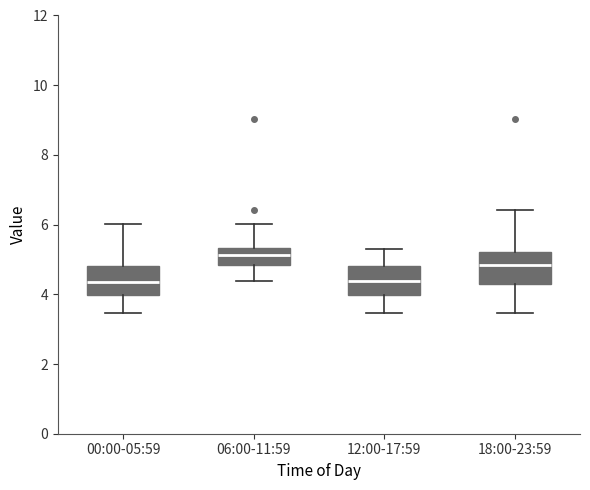

Reading left to right, read every box against the y-axis: the position of its median line, the range the box covers, and the ends of its whiskers. The values are not printed on the chart, so give them approximately, as read against the axis.

00:00-05:59: median 4.4, box 4.0 to 4.8, whiskers 3.4 to 6.0
06:00-11:59: median 5.2, box 4.8 to 5.4, whiskers 4.4 to 6.0
12:00-17:59: median 4.4, box 4.0 to 4.8, whiskers 3.4 to 5.4
18:00-23:59: median 4.8, box 4.2 to 5.2, whiskers 3.4 to 6.4